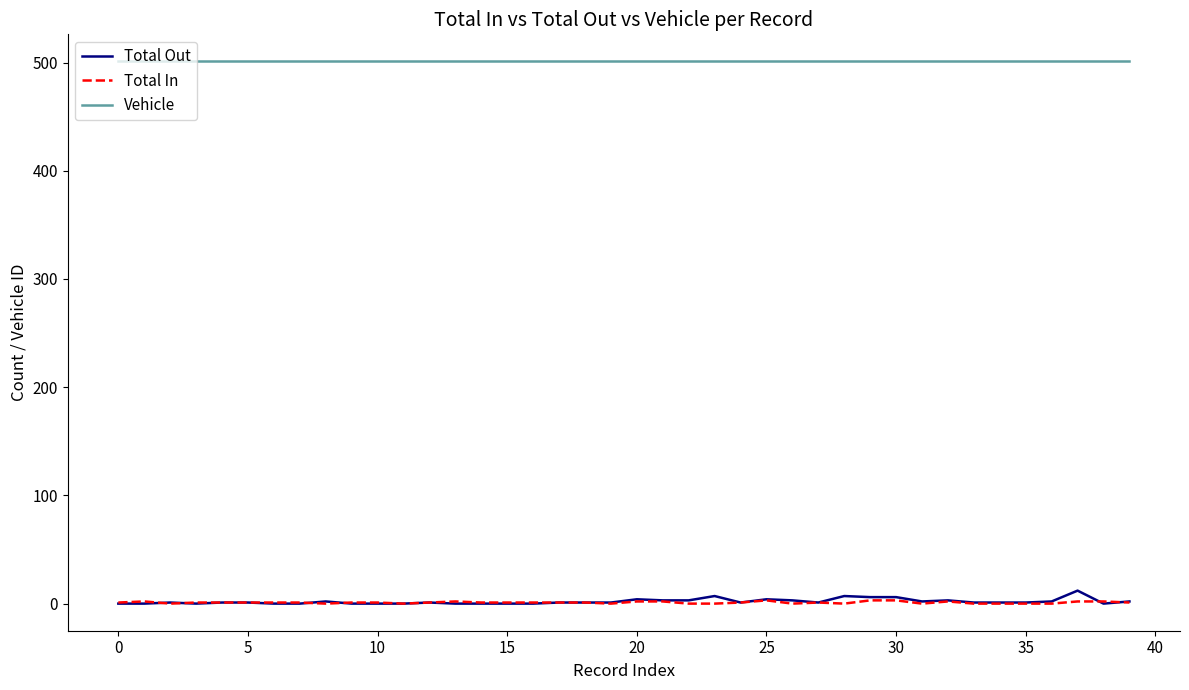

True or false: Vehicle and Total In cross at least once.

False